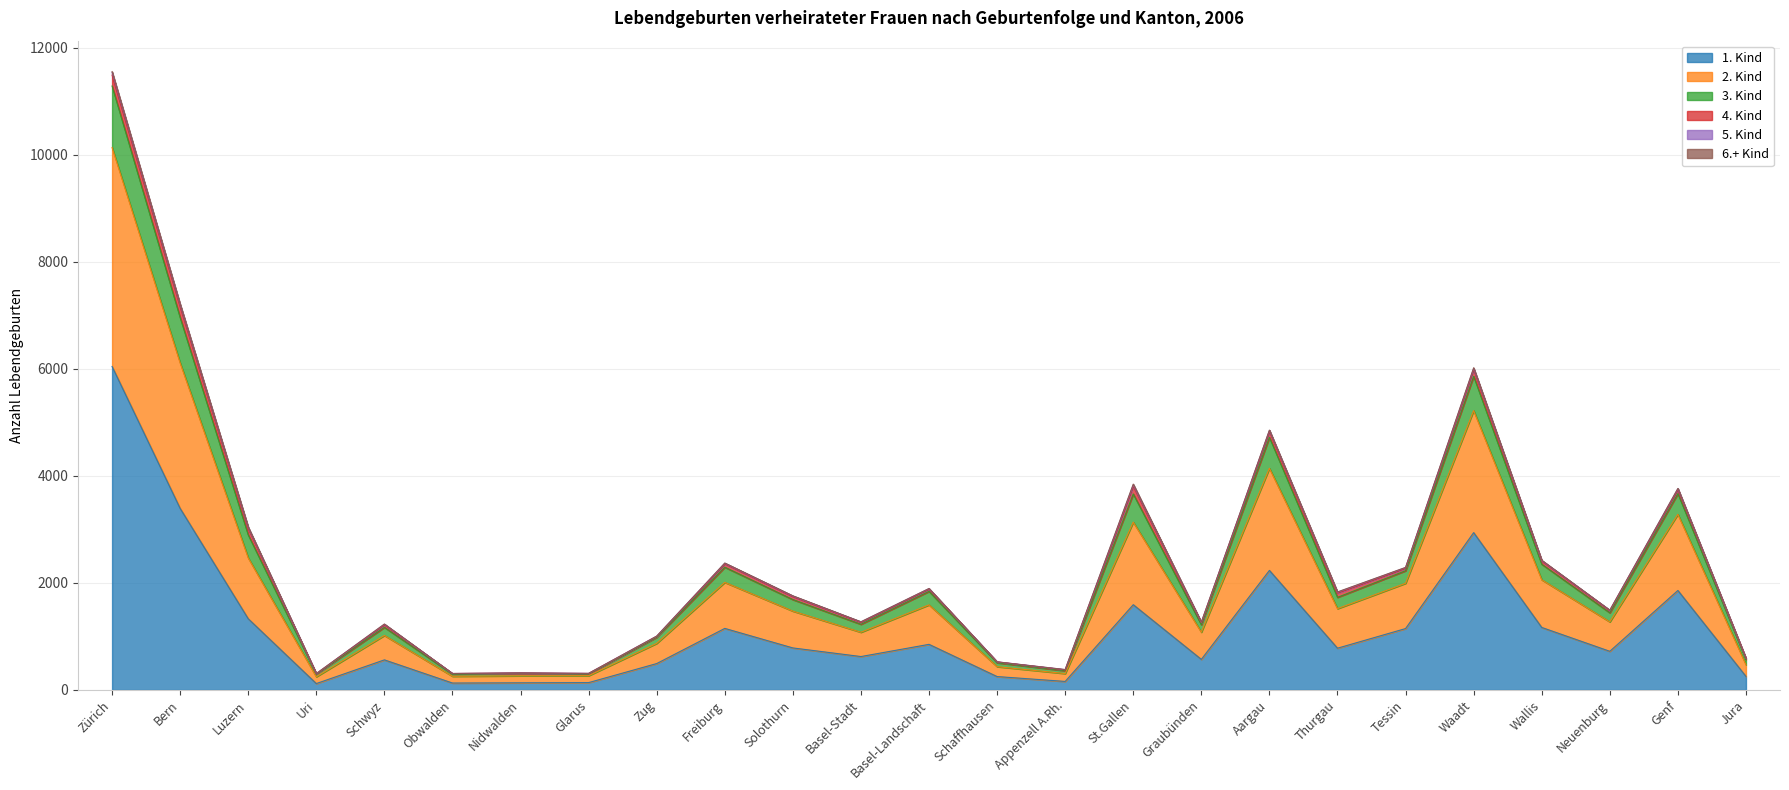

At which label does 1. Kind reach its peak?

Zürich